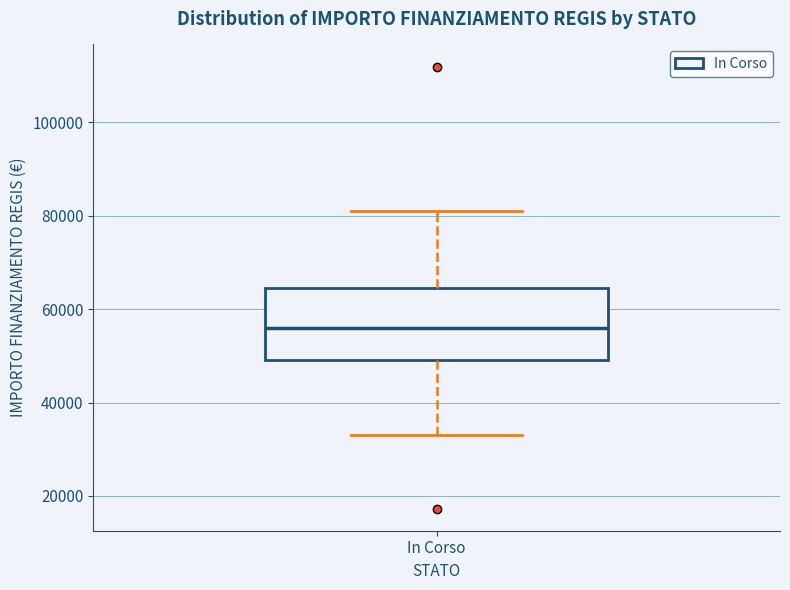

Where does the median line of the box for In Corso sit on the y-axis? The values are not printed on the chart, so give them approximately, as read against the axis.

56000